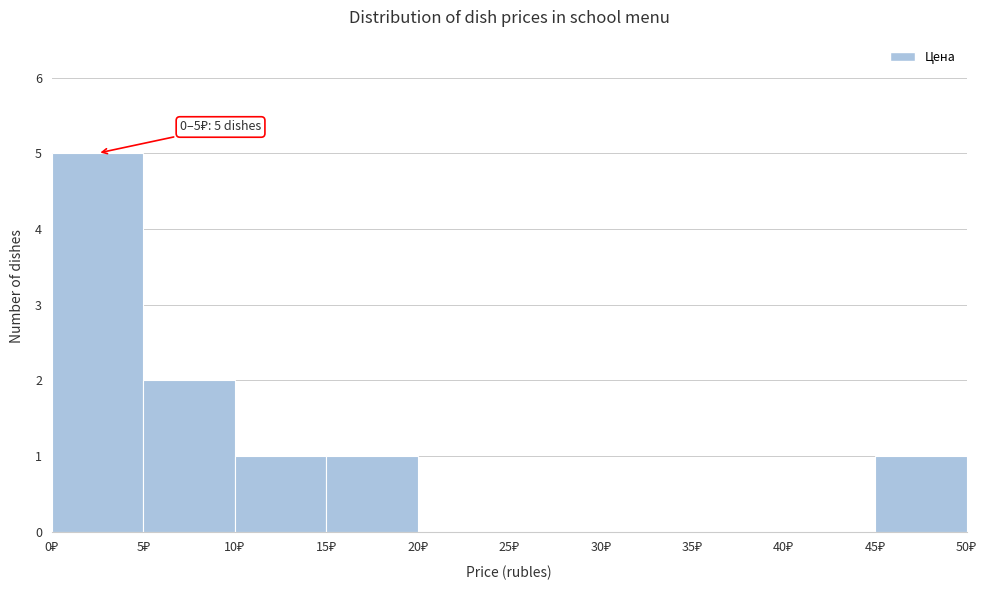

Over which range of the x-axis is the bar tallest?

0 to 5